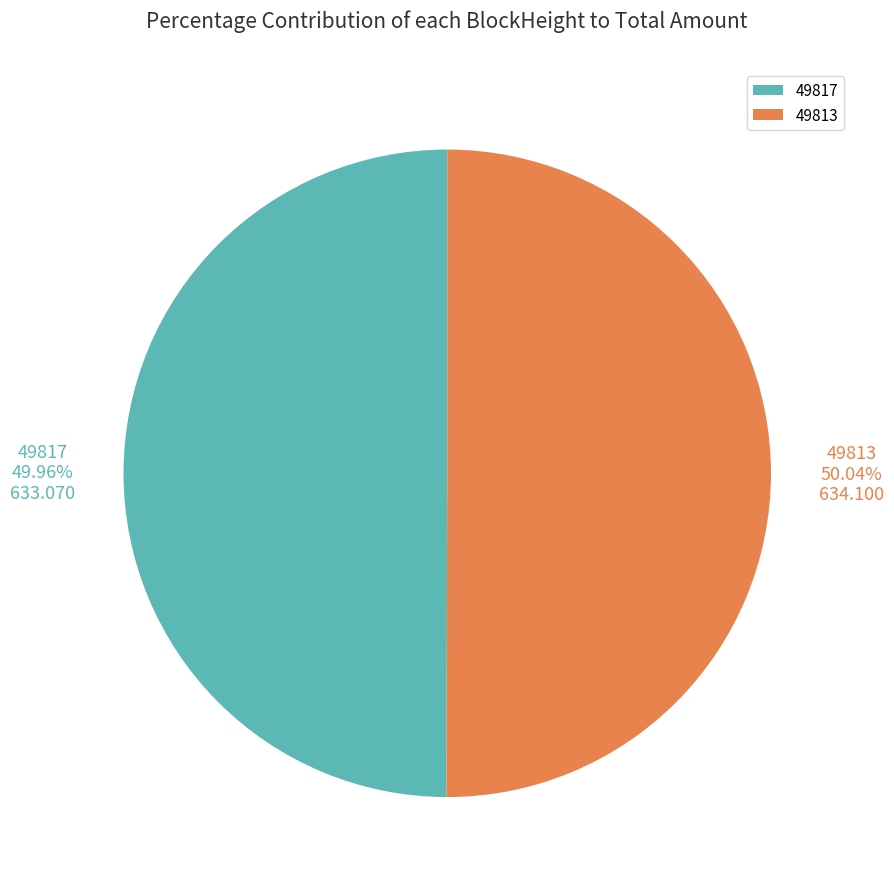

How many segments does this pie chart have?

2